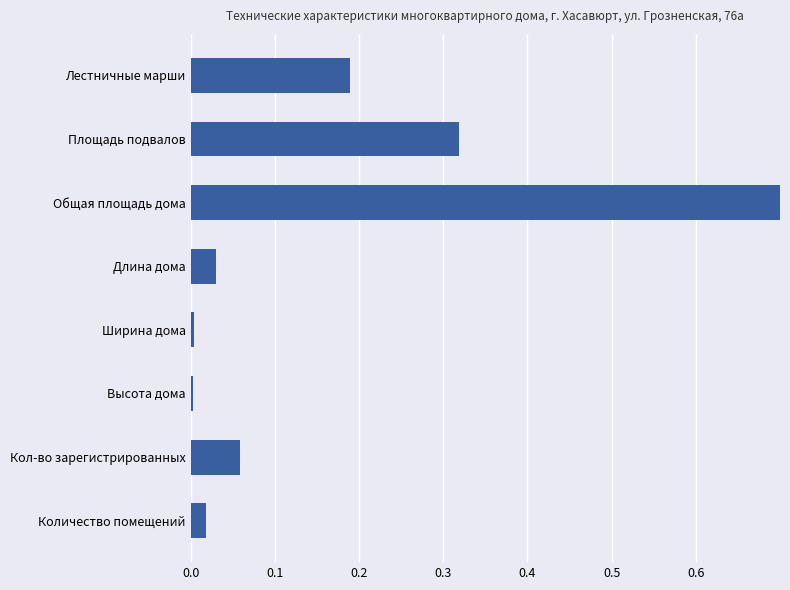

What position from the left is Лестничные марши?

1